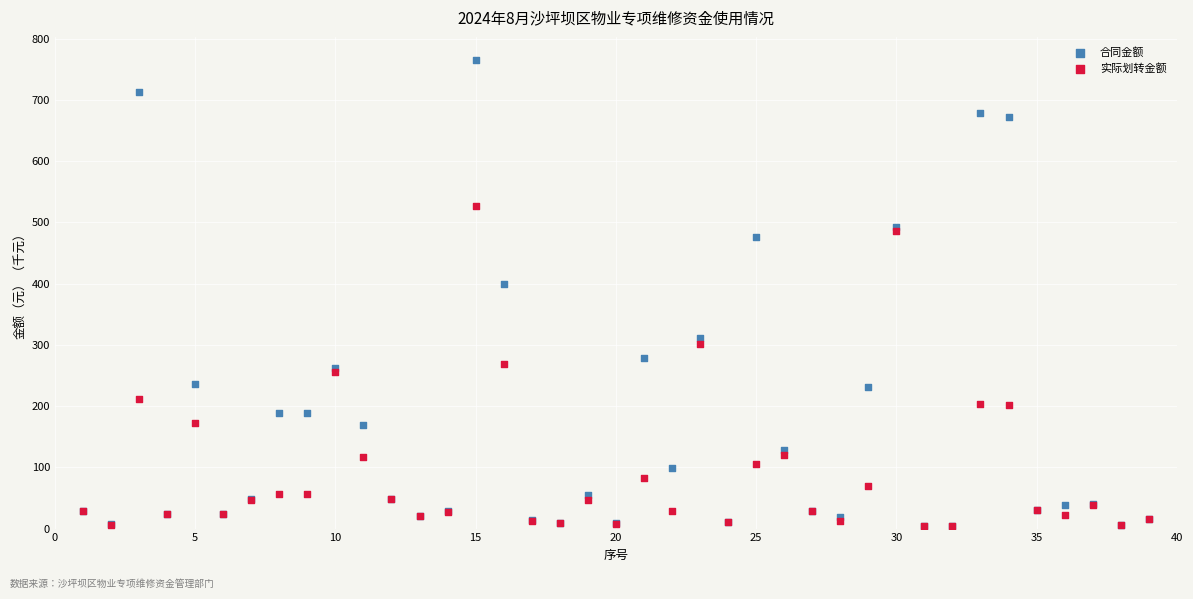

In the 合同金额 series, what Y value is closest to 384?

398.7